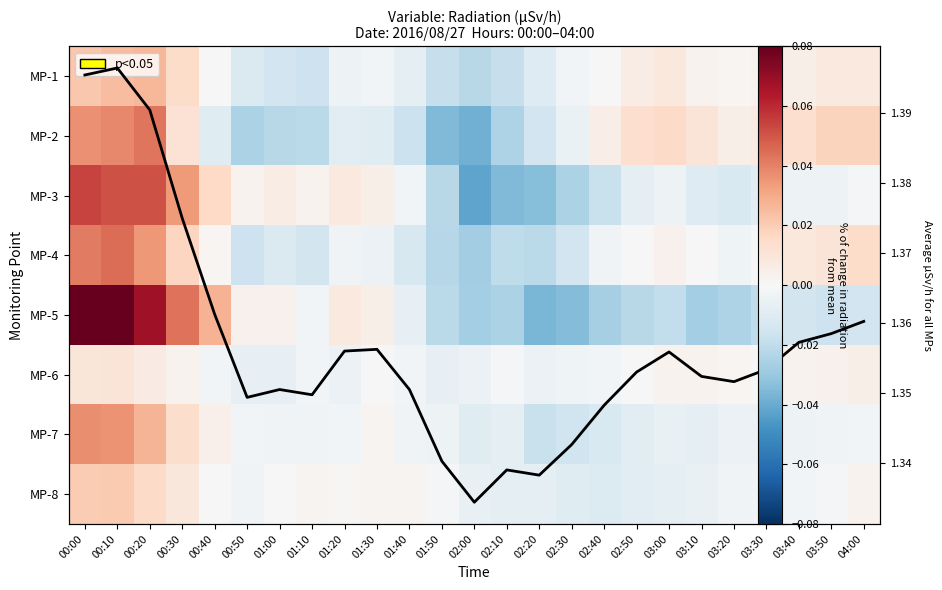

List the series in order of their peak value, highest first.

Mean across MPs, MP-5, MP-3, MP-4, MP-2, MP-7, MP-1, MP-8, MP-6